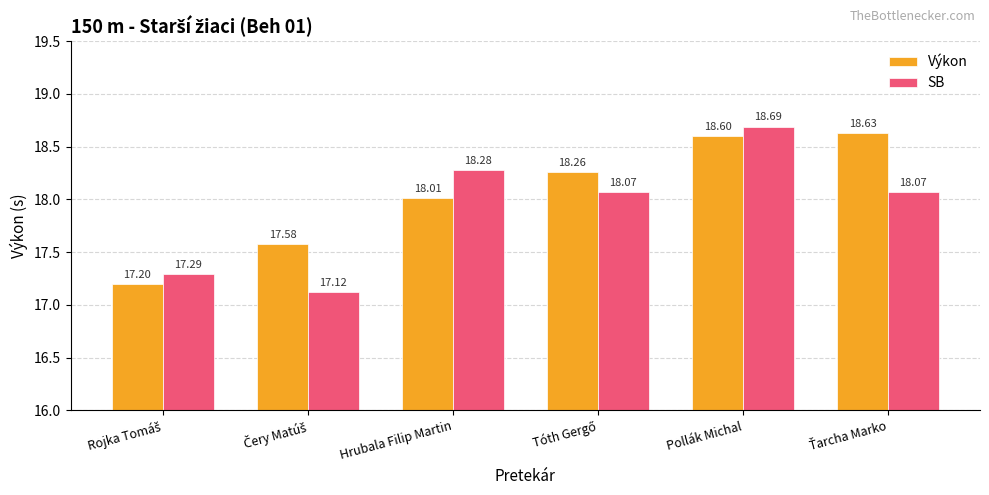

Reading right to left, extract all data points from this chart.

Výkon: 18.6	18.6	18.3	18.0	17.6	17.2
SB: 18.1	18.7	18.1	18.3	17.1	17.3